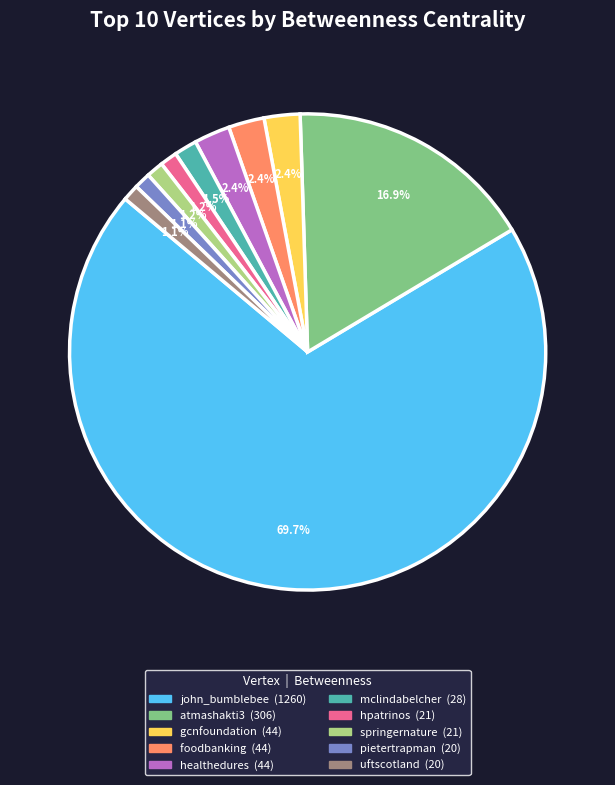

What percentage is the hpatrinos slice, to the nearest percent?

1%